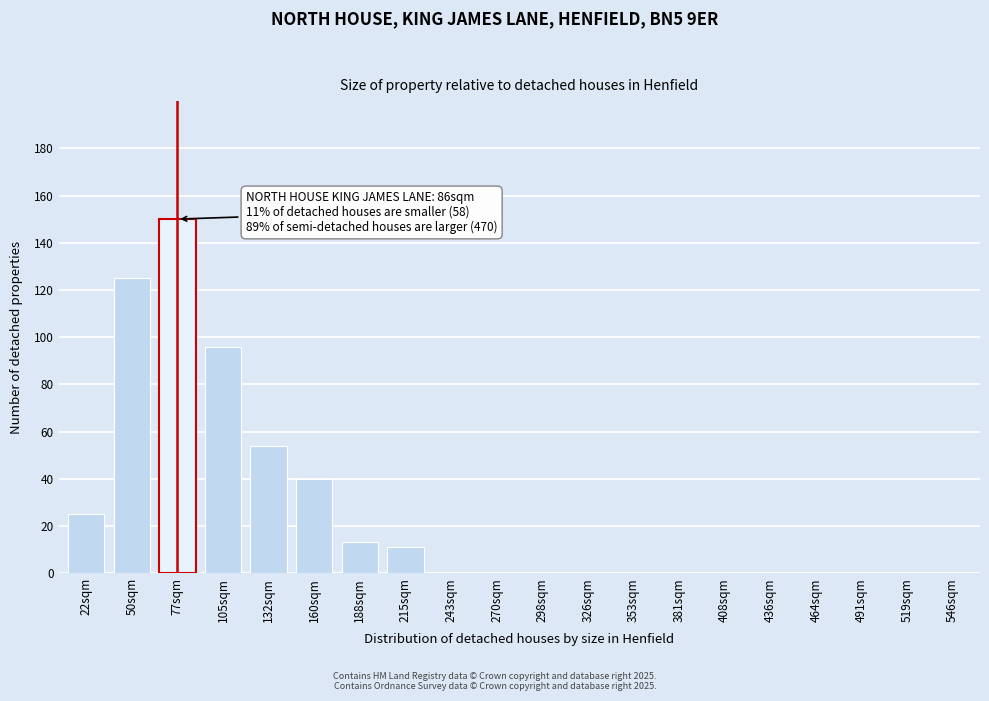

Reading left to right, what are all the values shown in this chart?

22sqm=25	50sqm=125	77sqm=150	105sqm=96	132sqm=54	160sqm=40	188sqm=13	215sqm=11	243sqm=0	270sqm=0	298sqm=0	326sqm=0	353sqm=0	381sqm=0	408sqm=0	436sqm=0	464sqm=0	491sqm=0	519sqm=0	546sqm=0